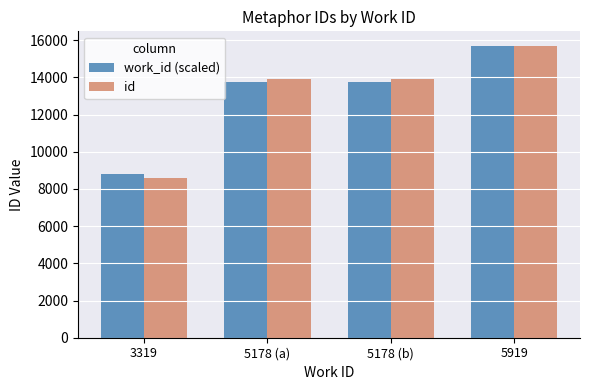

What is the spread (max minus min) of values at 3319?

214.2